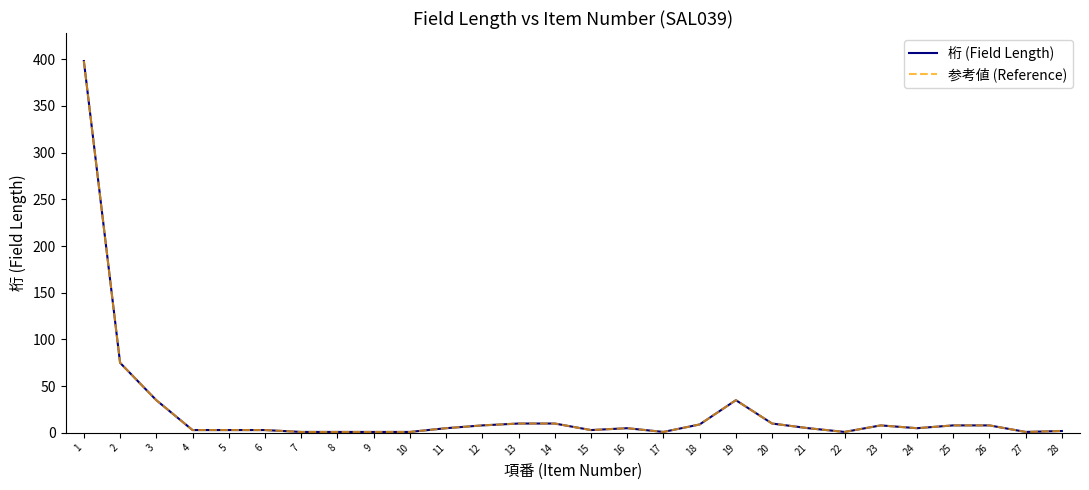

Rank the series by their maximum value, from lowest to highest.

桁 (Field Length), 参考値 (Reference)